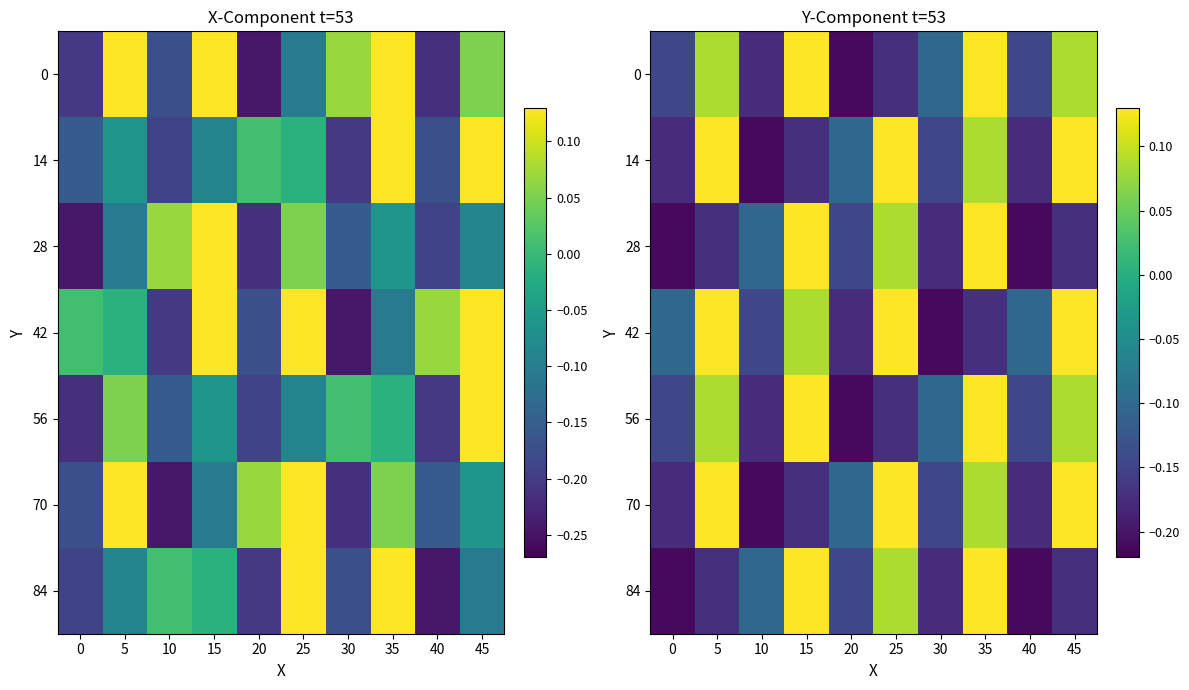

What is the minimum value shown in the chart?

-0.2